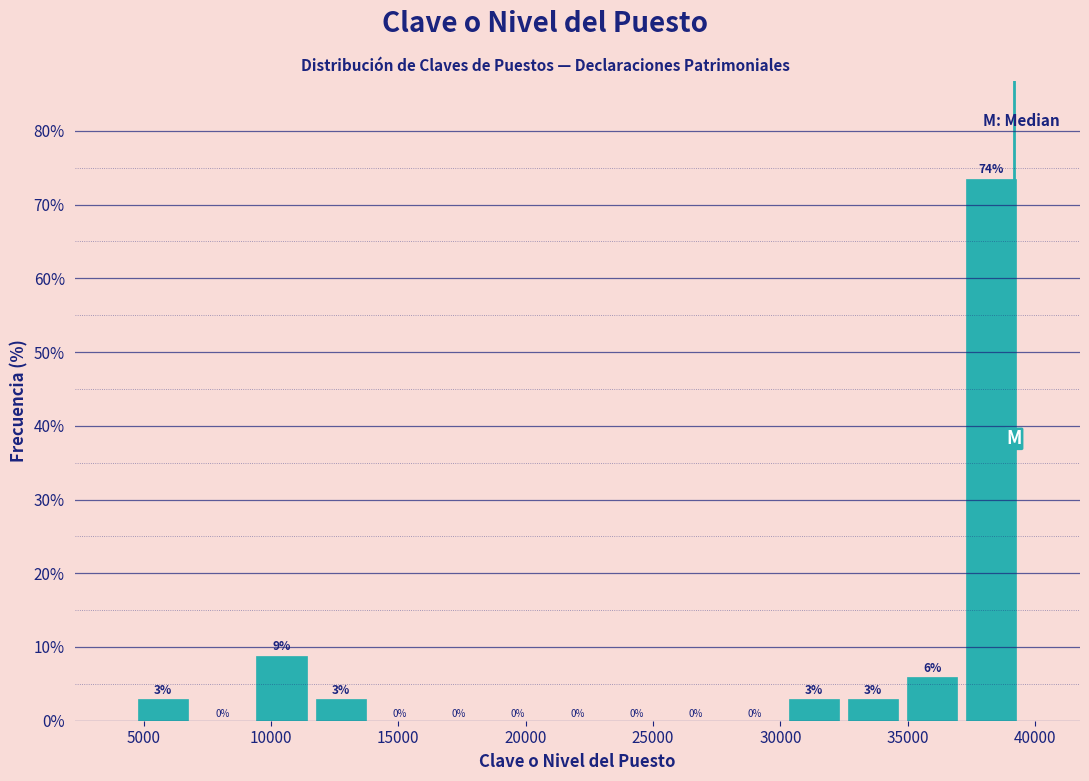

Which range on the x-axis has the tallest bar?

37000 to 39500